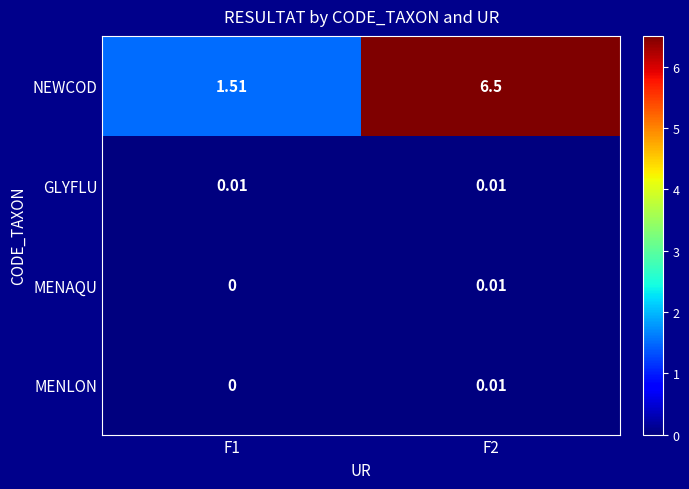

Is the value of NEWCOD at F1 greater than the value of GLYFLU at F2?

Yes